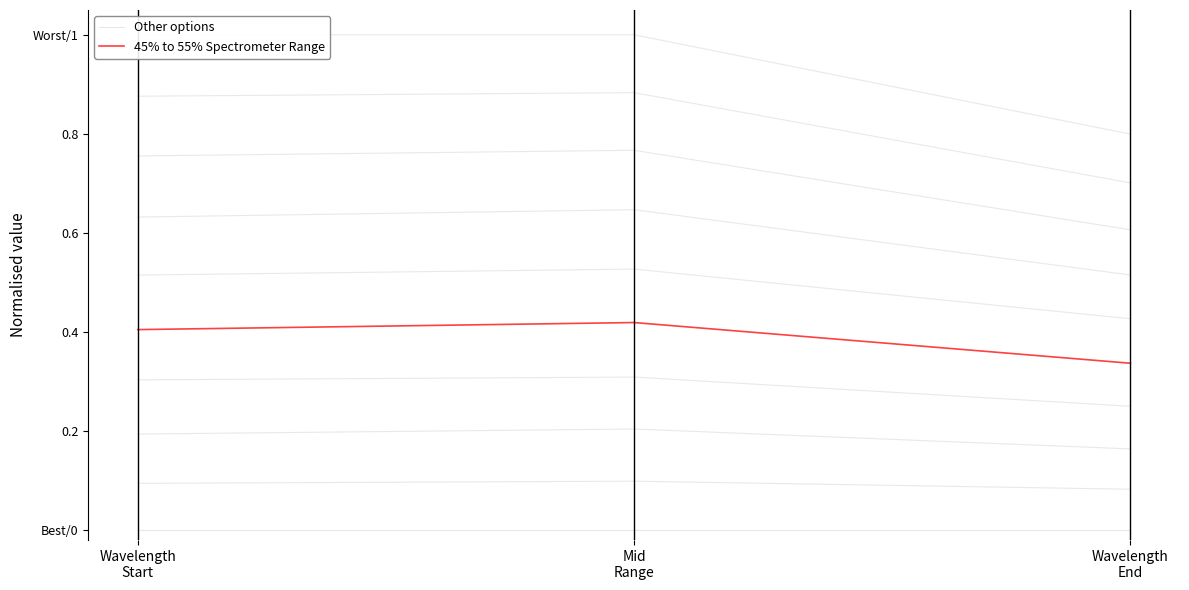

What is the difference between the maximum and minimum values in the 45% to 55% Spectrometer Range series?

0.1